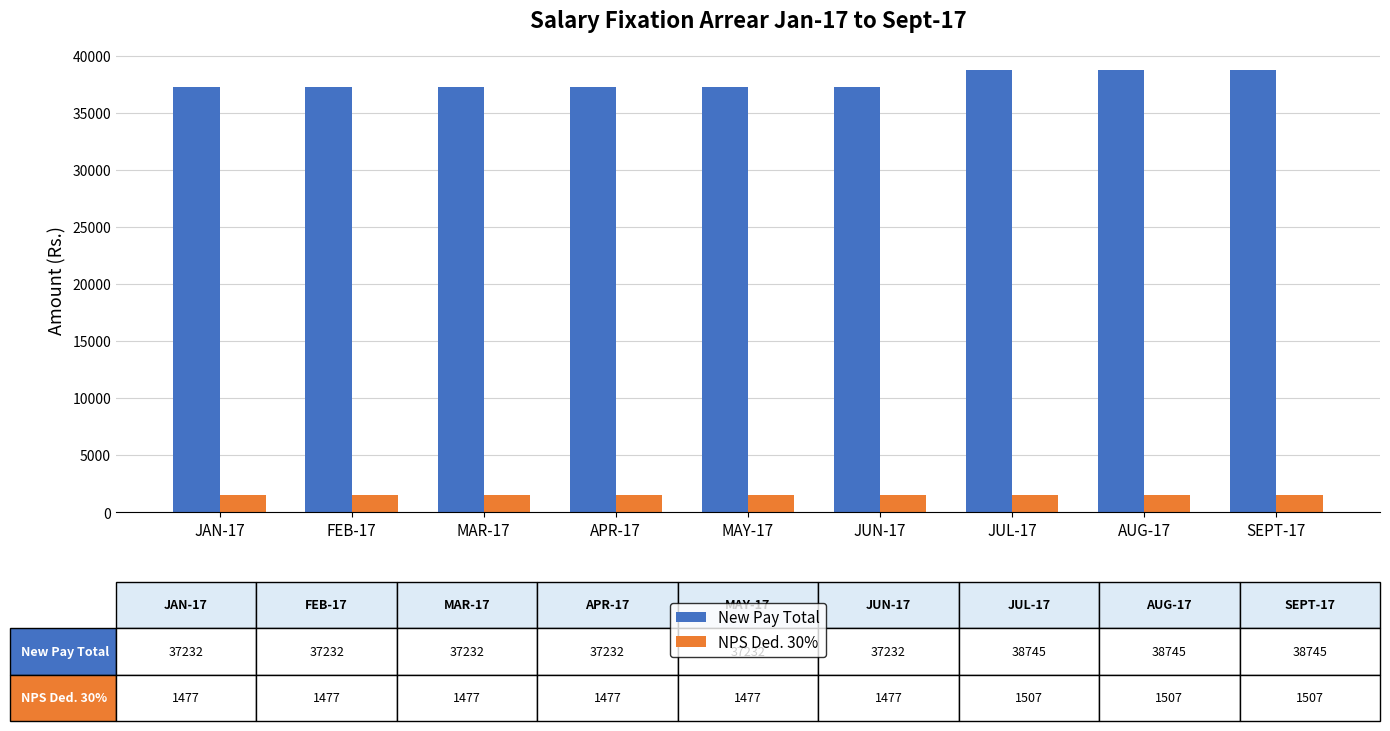

What is the minimum value for NPS Ded. 30%?

1477